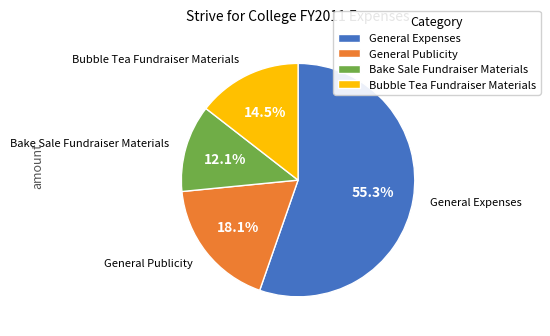

Combined, do General Publicity and General Expenses account for over 50%?

Yes